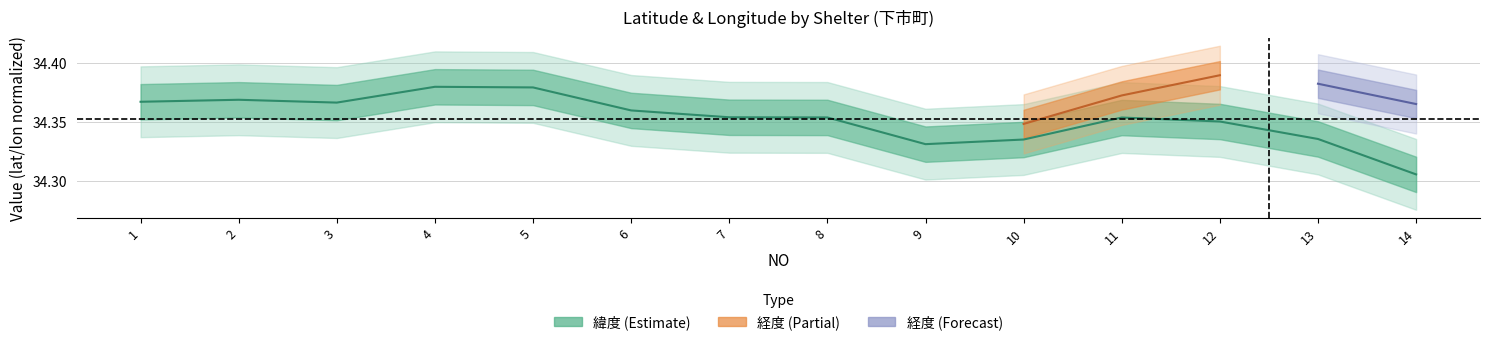

At which label is the value closest to 34?

14